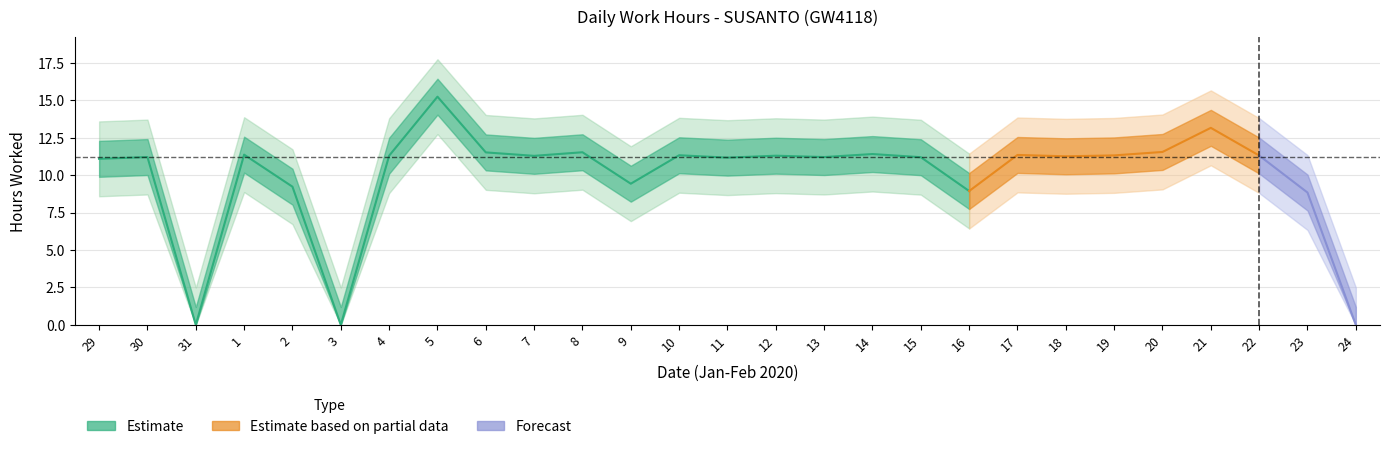

Where is the first local minimum?

31